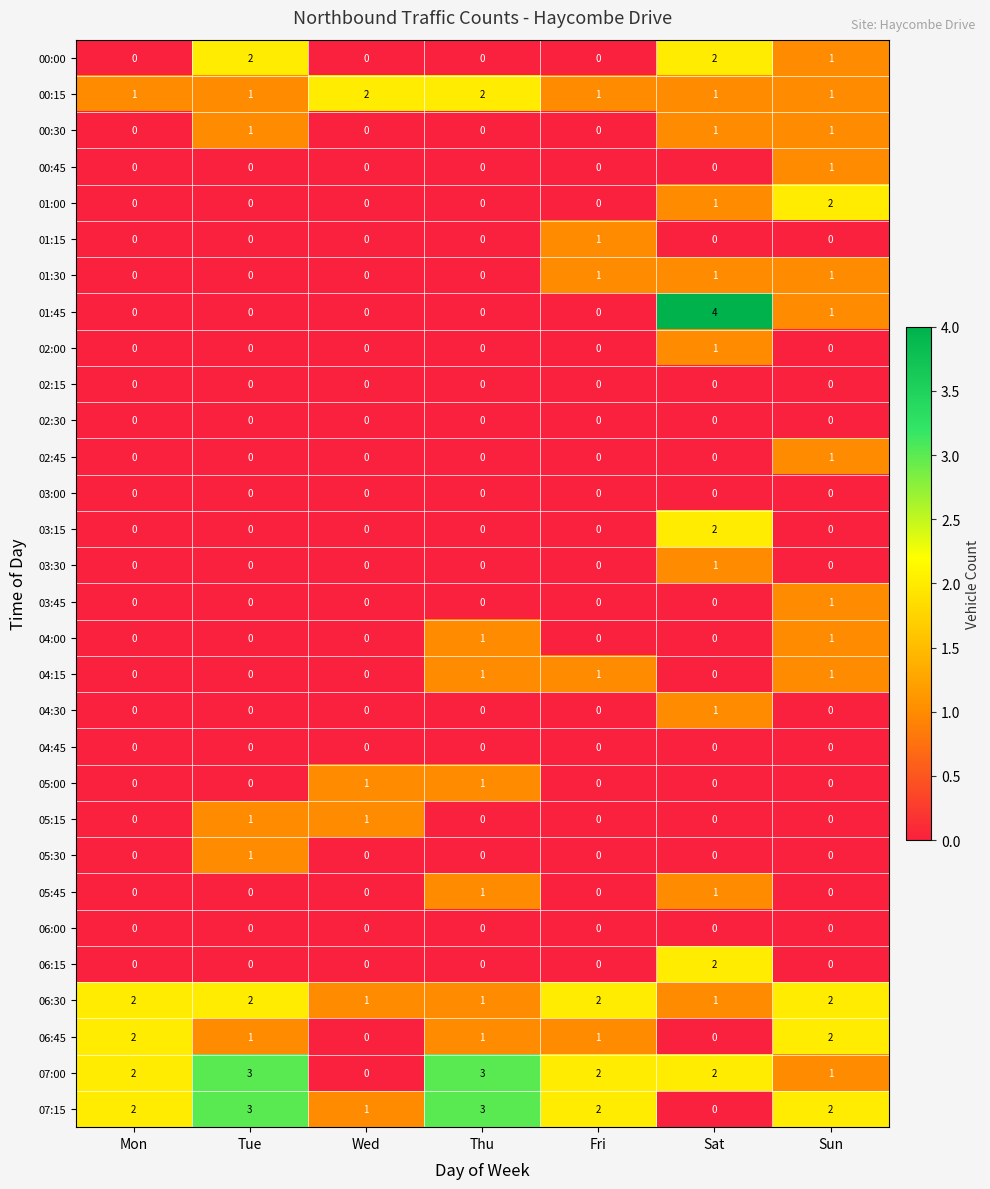

What is the spread (max minus min) of values at Tue?

3